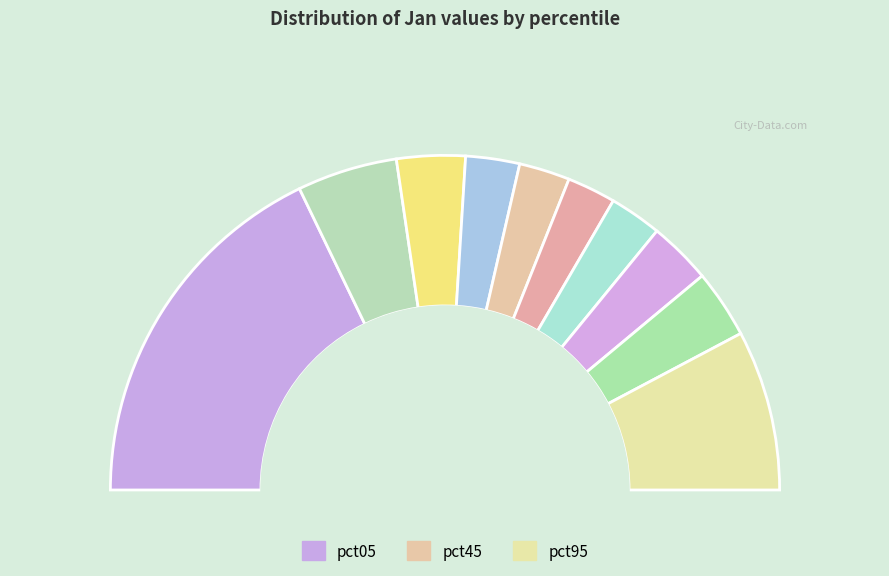

To the nearest percent, what portion does pct25 represent?

7%